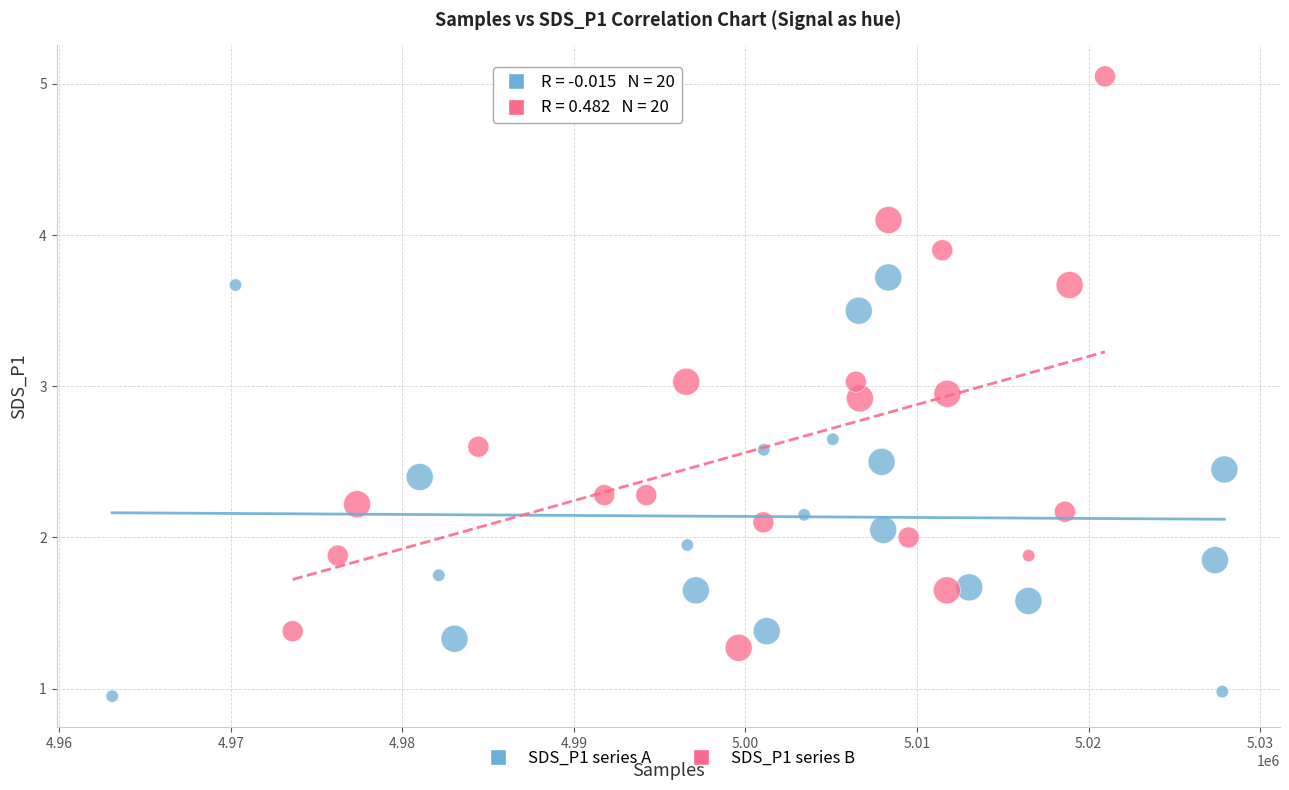

Which series has the widest spread of Y values?

SDS_P1 series B